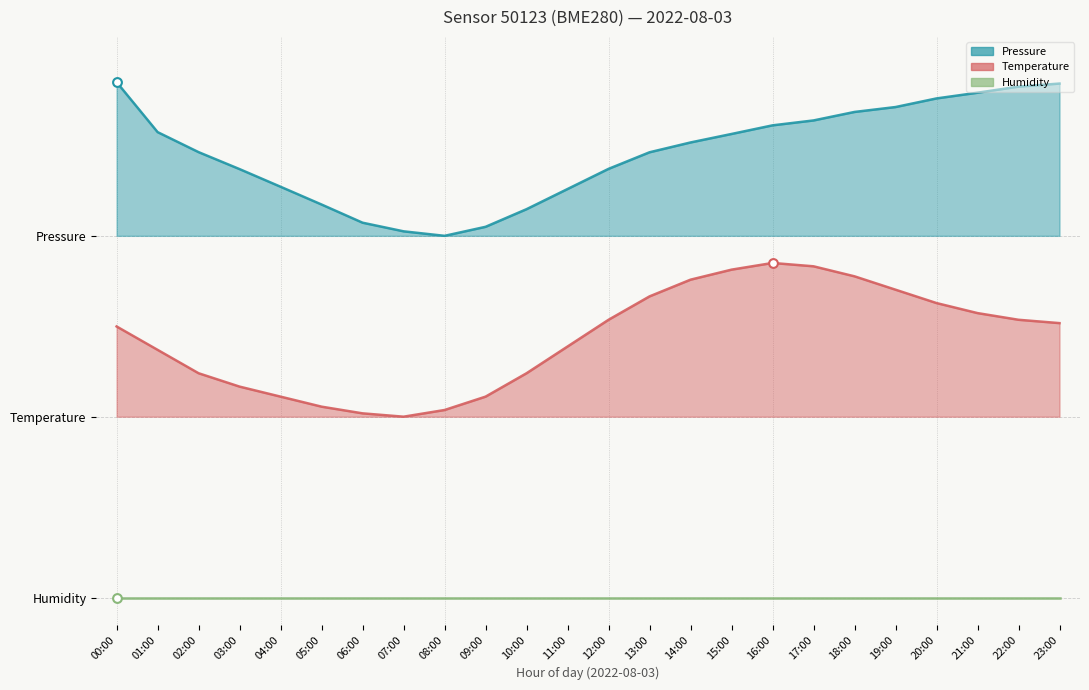

What is the total value across all series at 13:00?

4.1